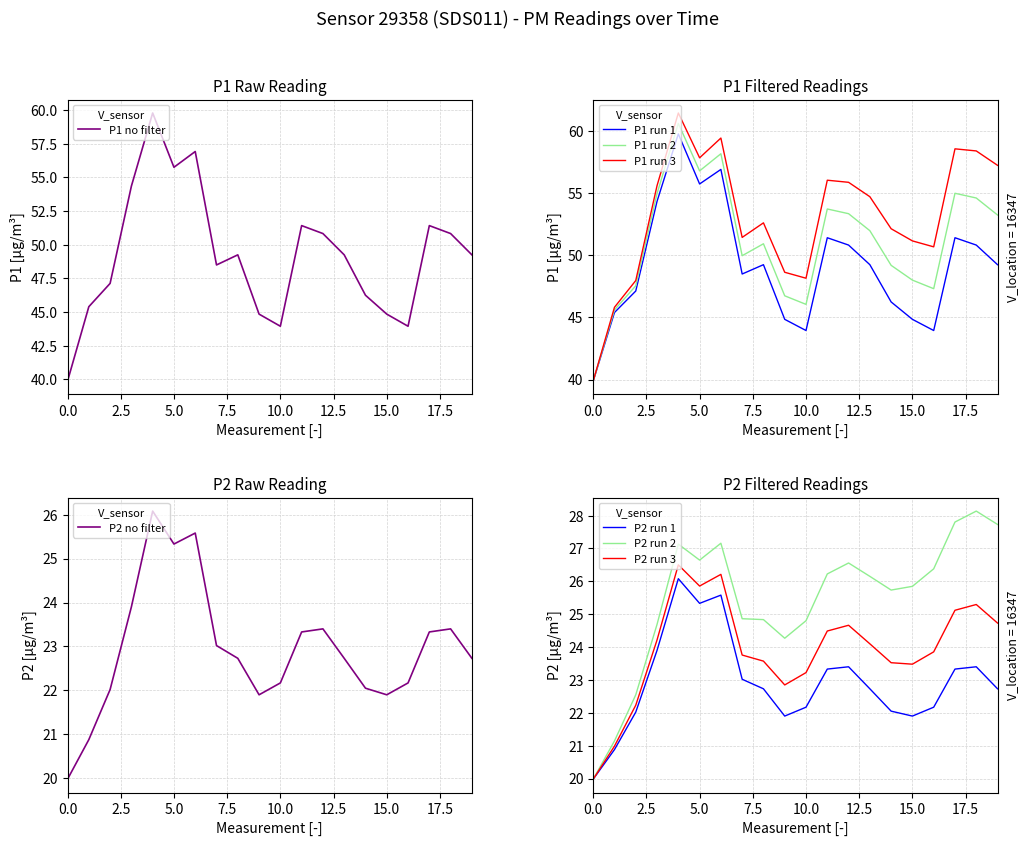

Which series has the largest total across all categories?

P1